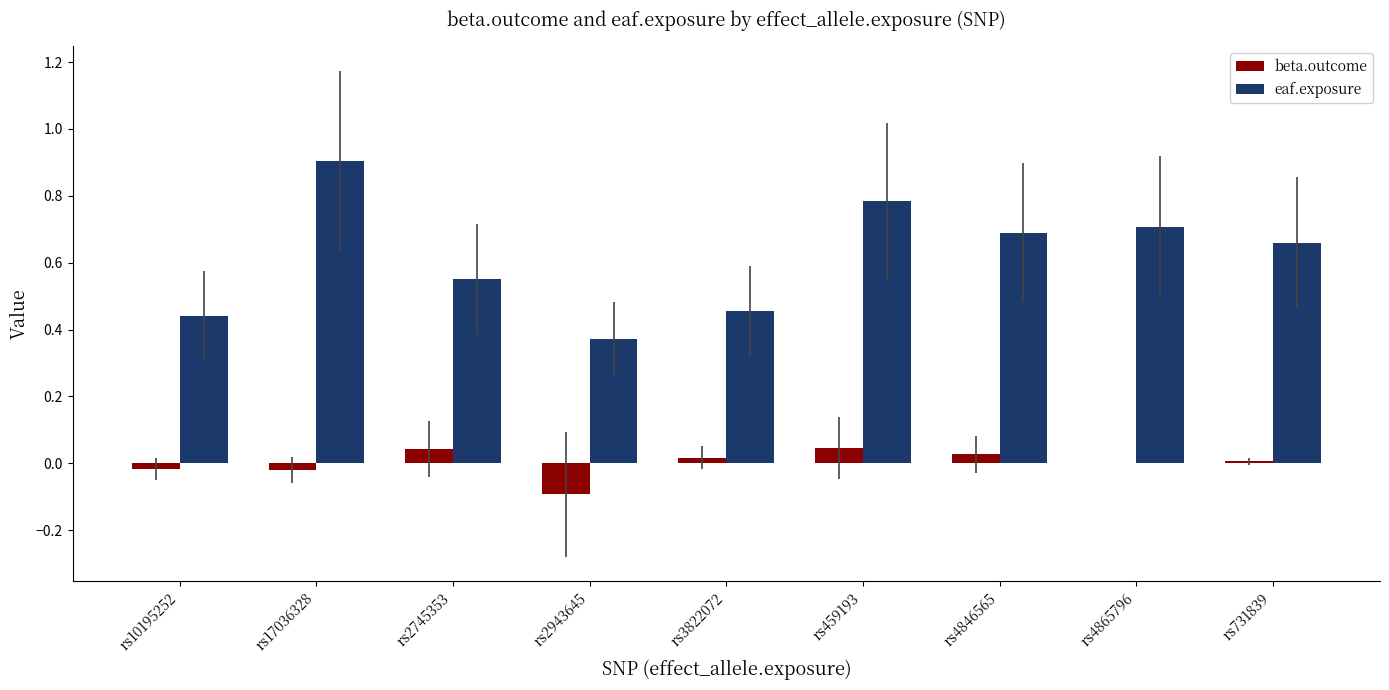

What is the greatest value displayed?

0.9